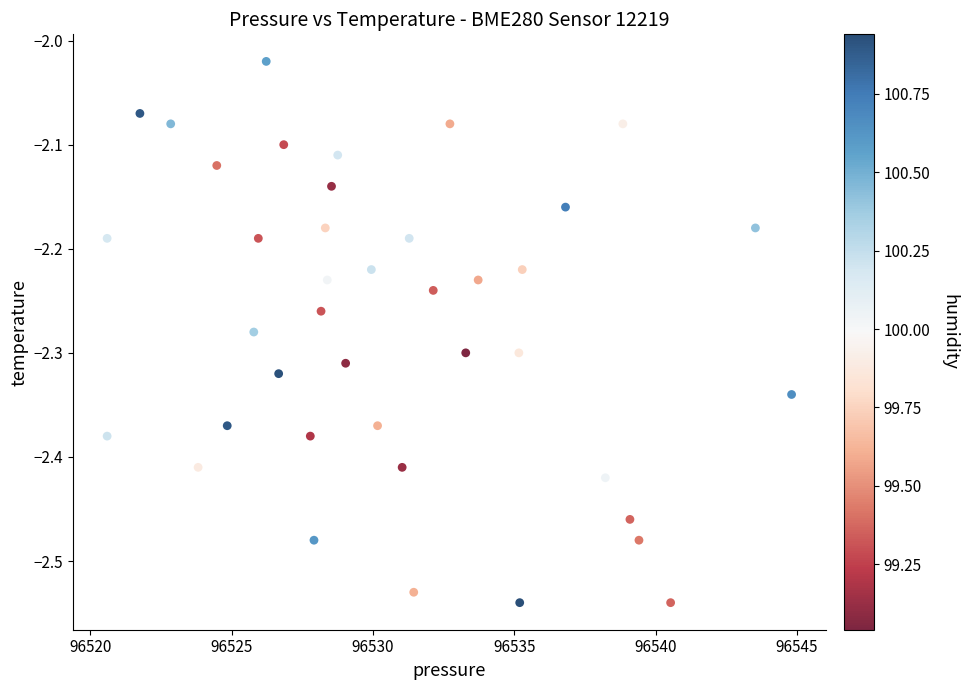

What is the range of Y values (max minus min)?

0.5